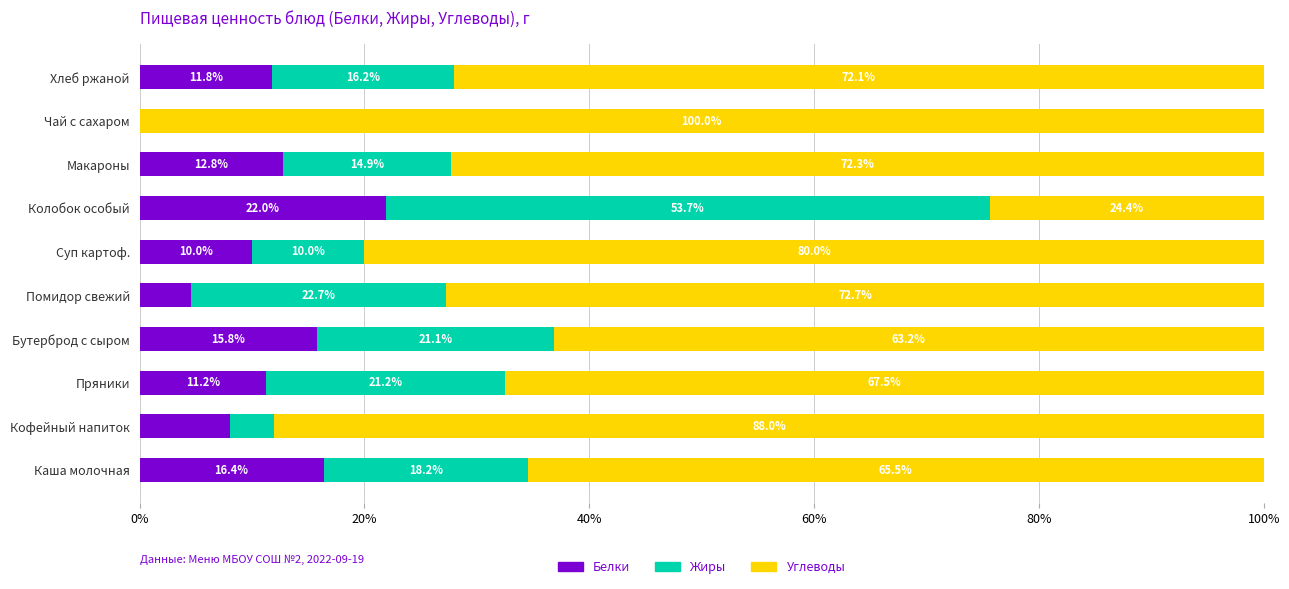

What is the highest value of the Белки series?

22.0